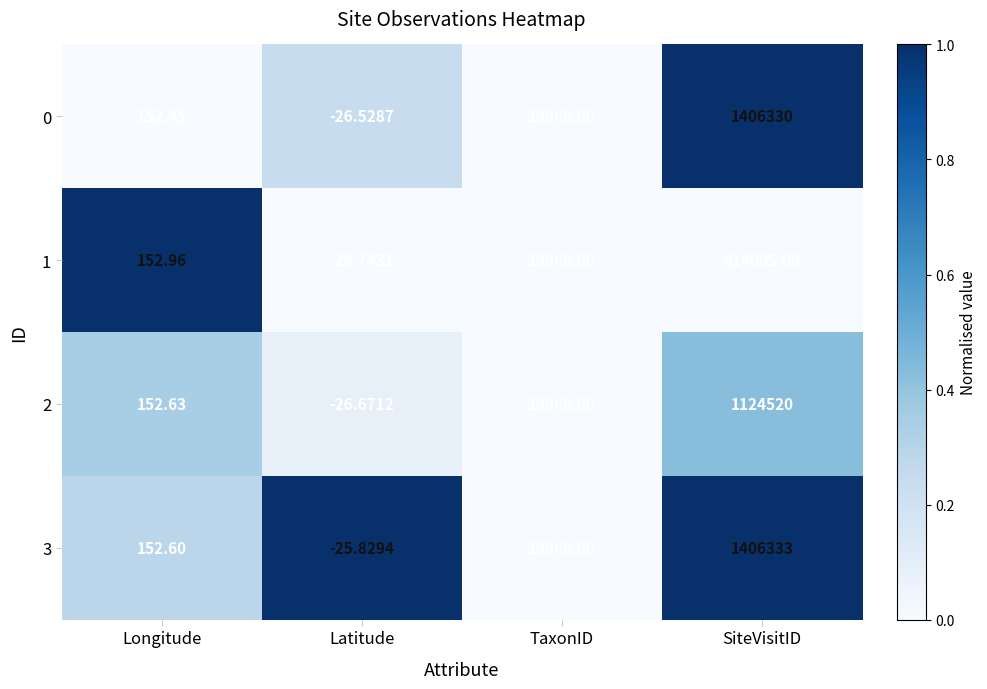

What is the difference between the highest and lowest values at SiteVisitID?

492328.0